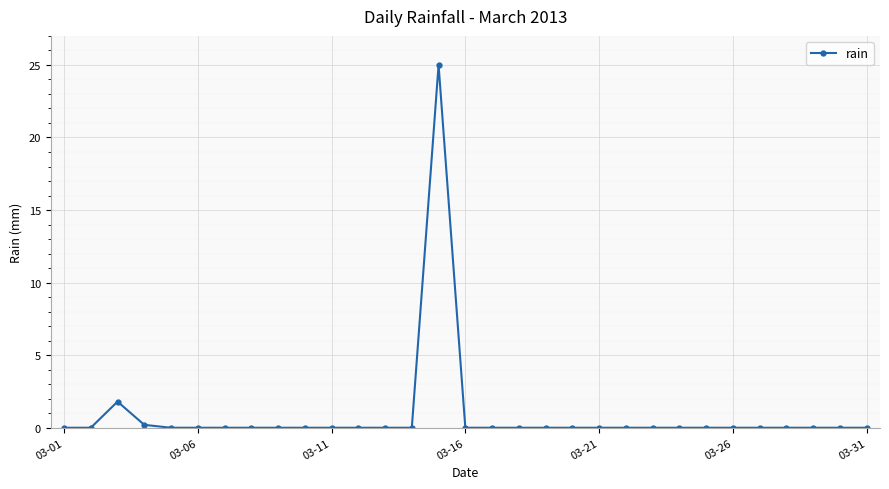

What is the sum of all values?

27.0